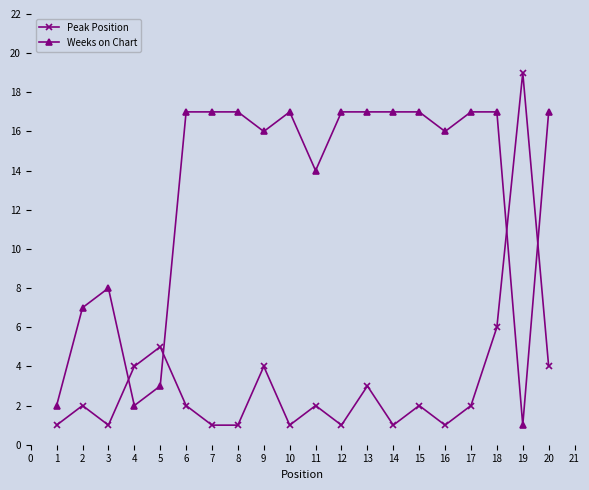

True or false: Weeks on Chart has more than 1 points higher than both neighbors.

True